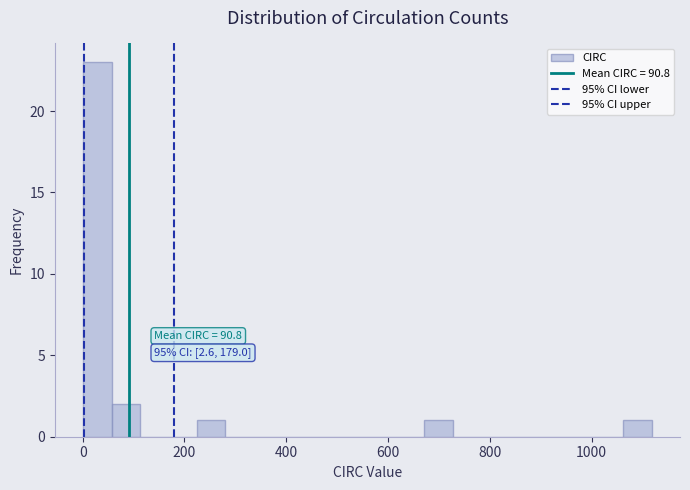

Around what value on the x-axis is the tallest bar? Give the approximate position of its centre, as read against the axis.

20